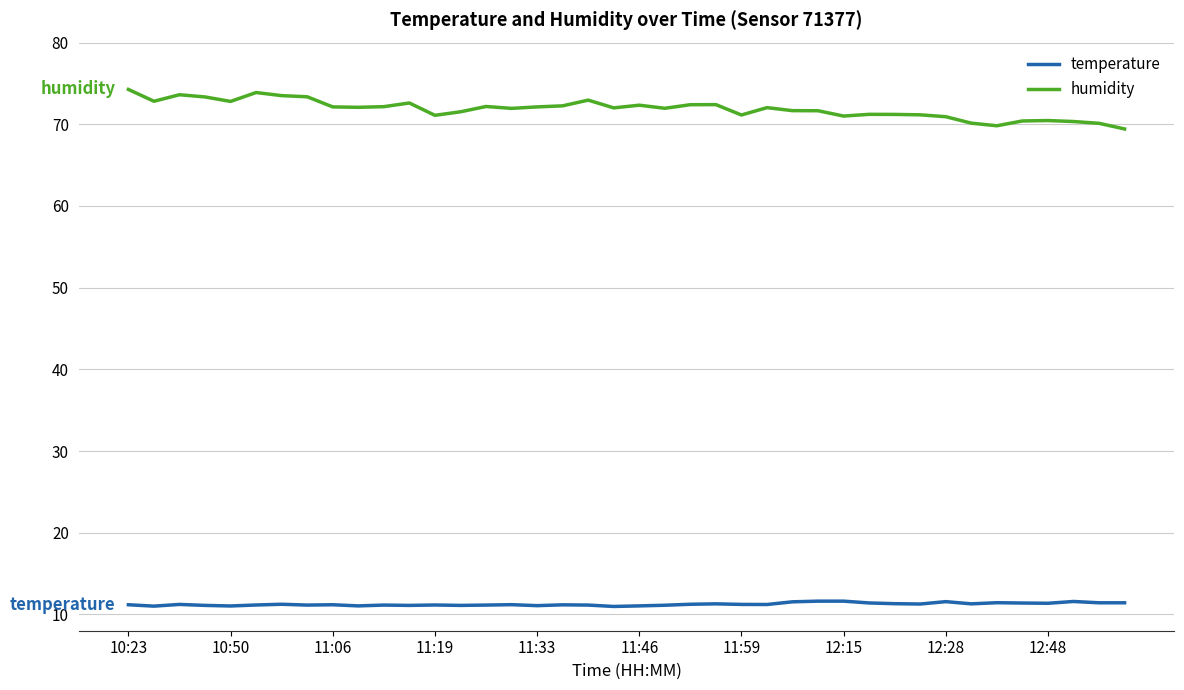

Which series has the largest range (max minus min)?

humidity